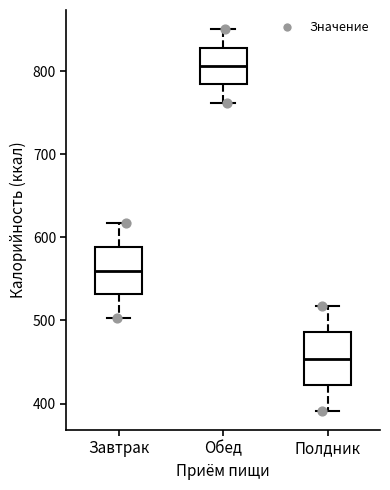

Reading left to right, transcribe this box plot: for each box, give where its median line is, the range the box spans, and where its two whiskers end, as read against the y-axis. The values are not printed on the chart, so give them approximately, as read against the axis.

Завтрак: median 560, box 530 to 590, whiskers 500 to 620
Обед: median 810, box 780 to 830, whiskers 760 to 850
Полдник: median 450, box 420 to 490, whiskers 390 to 520